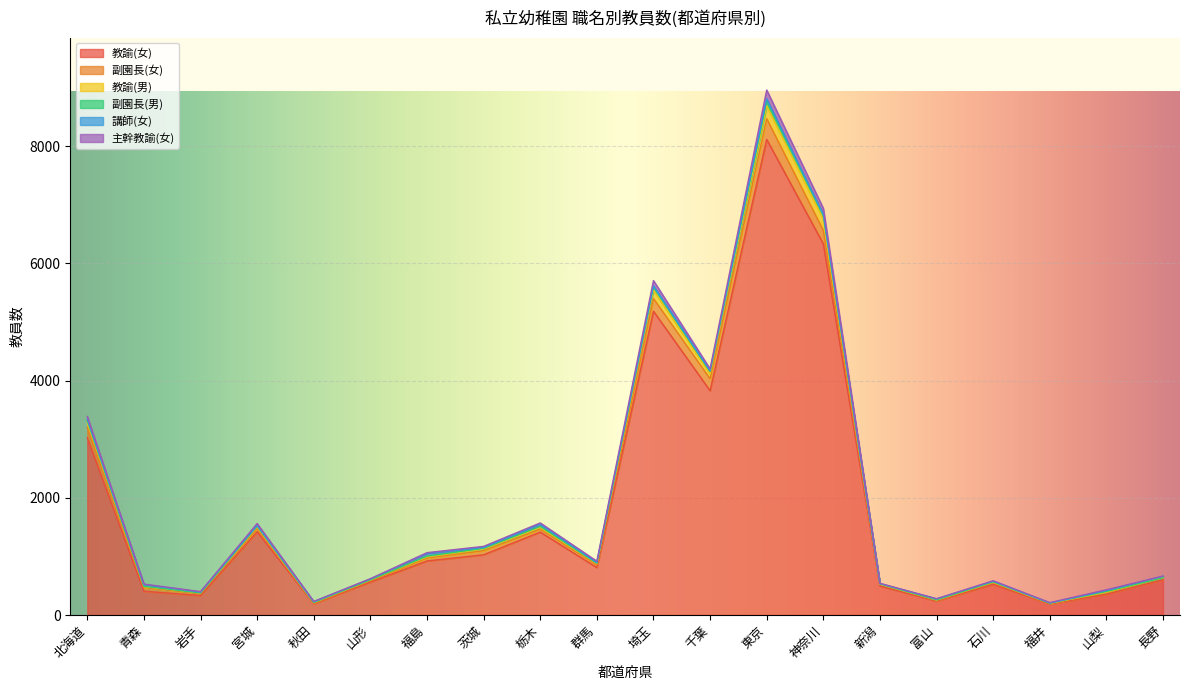

Read the 教諭(女) value at 新潟, to the nearest 100.

500